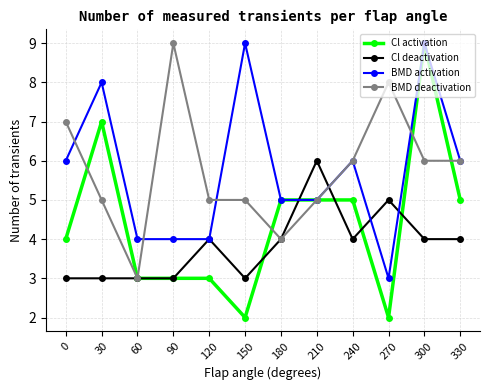

What is the value of the Cl deactivation point at the 9th from the left?

4